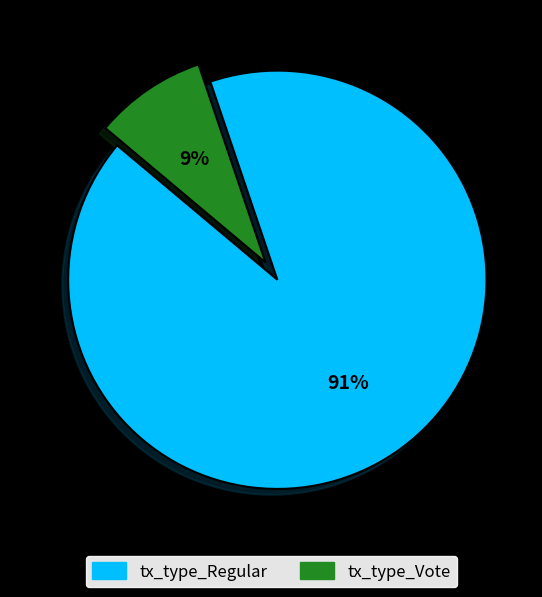

Between tx_type_Regular and tx_type_Vote, which is larger?

tx_type_Regular